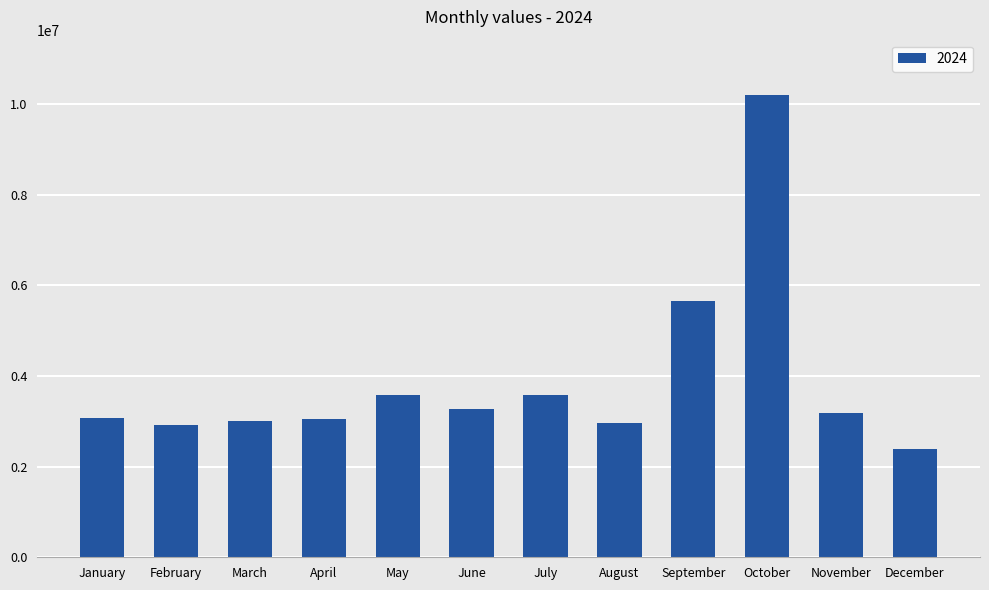

Approximately how many times larger is the value at May compared to August?

1.2